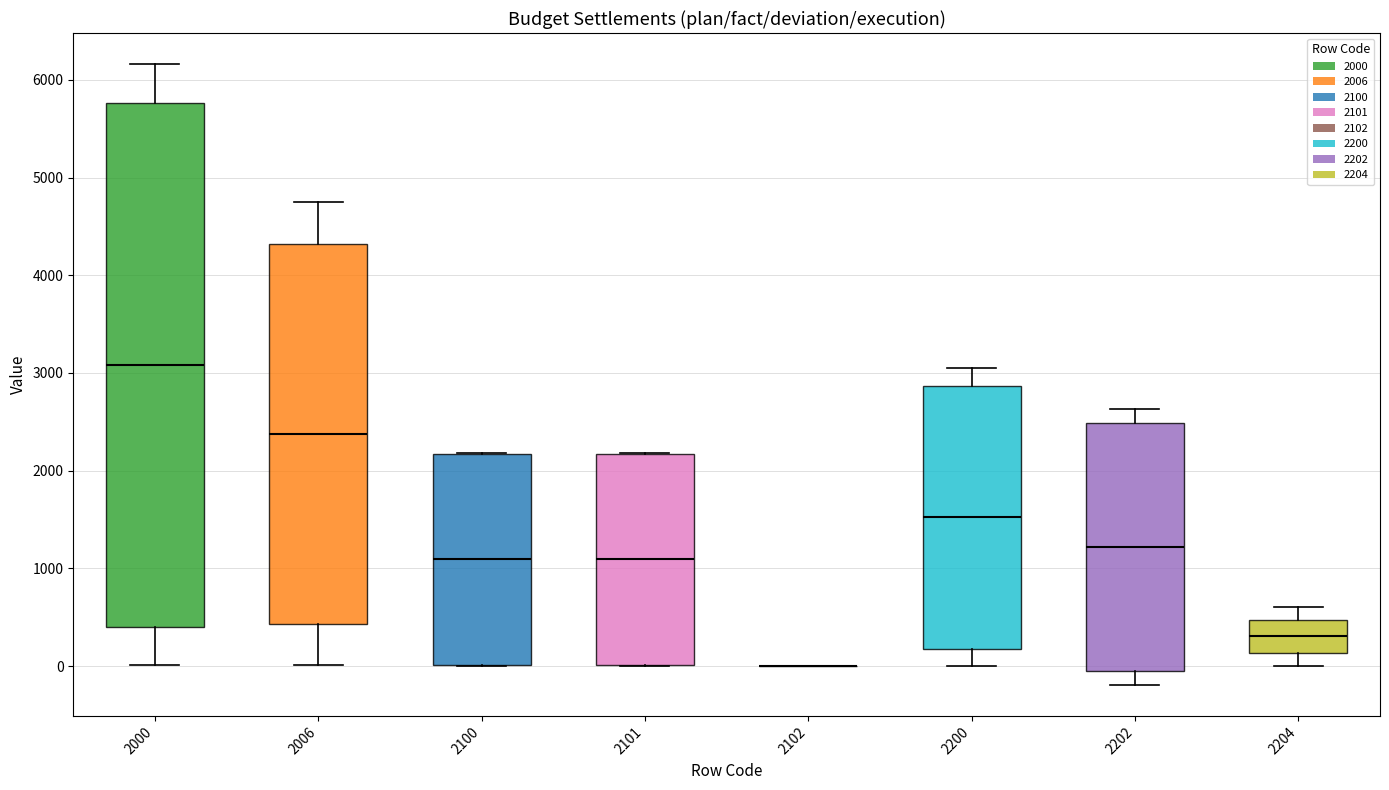

Comparing the boxes themselves (not the whiskers), which one is the tallest?

2000